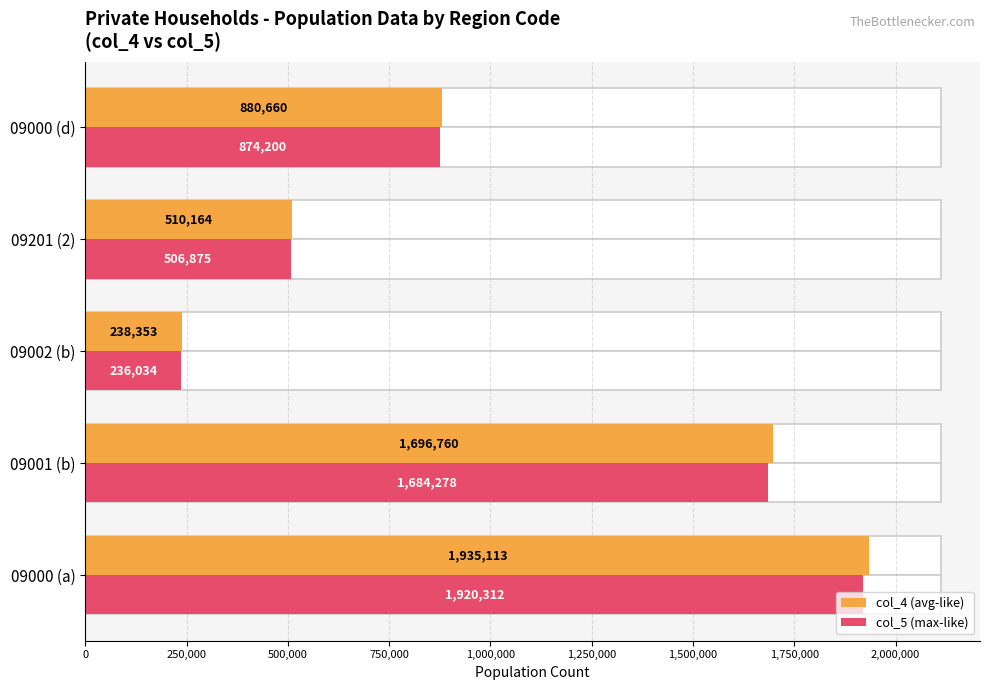

What are all the series names shown in the legend?

col_4 (avg-like), col_5 (max-like)